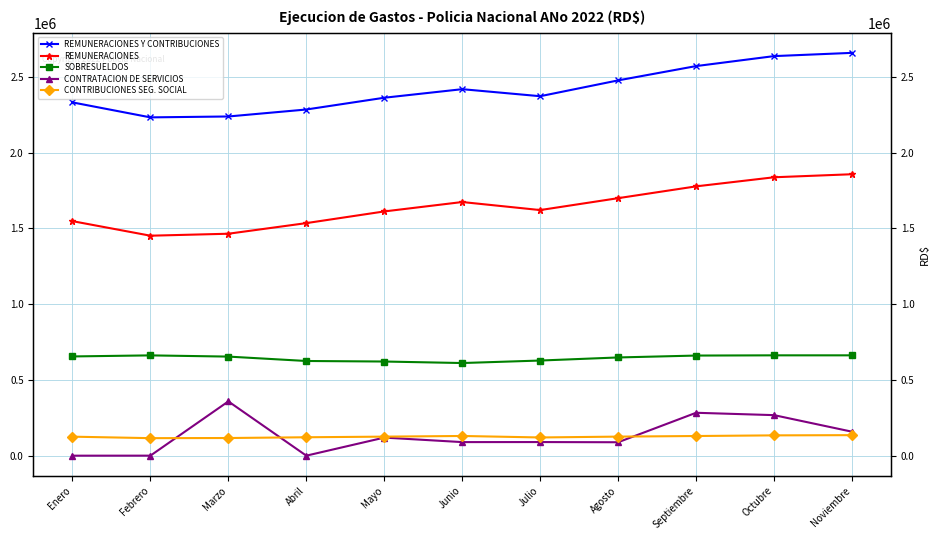

What is the smallest value displayed?

1665.0